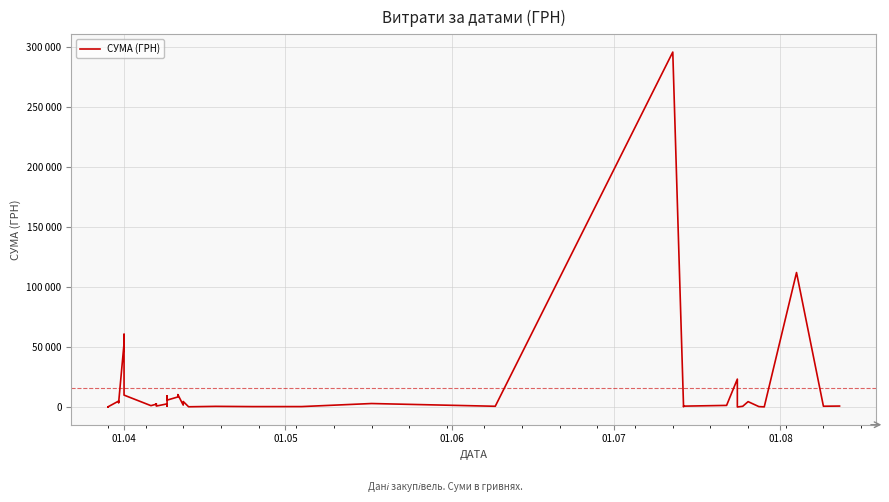

The chart shows a value of 95106.8 at 01.04. True or false?

False